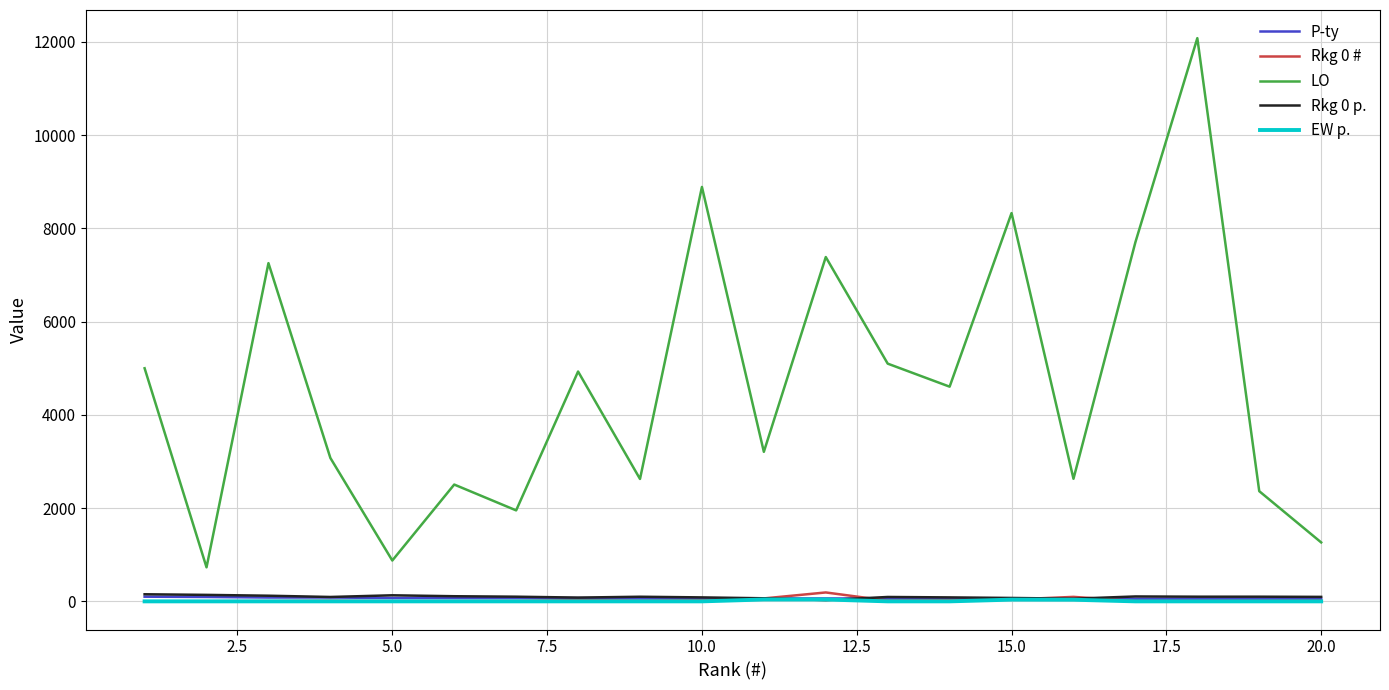

Which series has the largest range (max minus min)?

LO